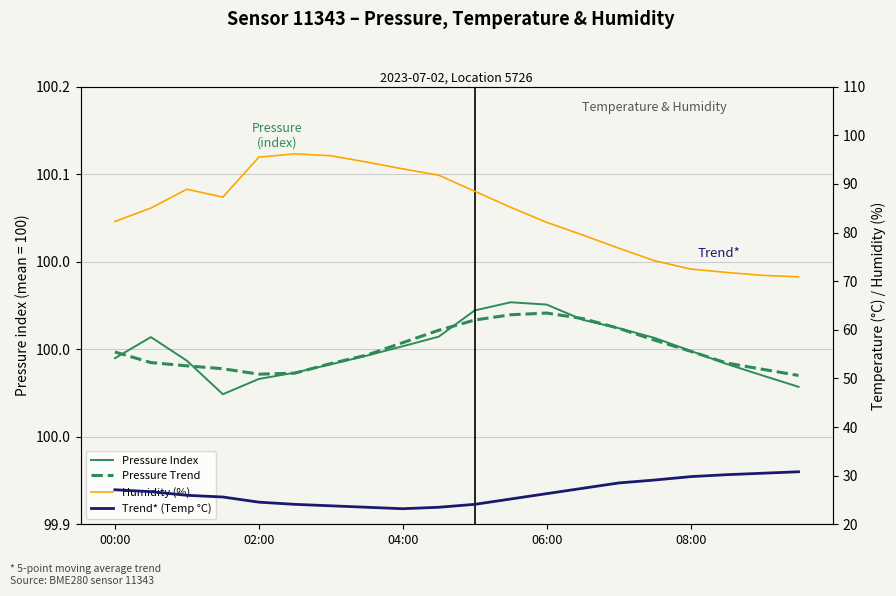

Reading left to right, what are all the values shown in this chart?

Pressure Index: 100.0	100.0	100.0	100.0	100.0	100.0	100.0	100.0	100.0	100.0	100.0	100.0	100.0	100.0	100.0	100.0	100.0	100.0	100.0	100.0
Pressure Trend: 100.0	100.0	100.0	100.0	100.0	100.0	100.0	100.0	100.0	100.0	100.0	100.0	100.0	100.0	100.0	100.0	100.0	100.0	100.0	100.0
Humidity (%): 82.3	85.0	88.9	87.3	95.5	96.2	95.8	94.5	93.1	91.8	88.5	85.2	82.1	79.5	76.8	74.2	72.5	71.8	71.2	70.9
Trend* (Temp °C): 27.1	26.7	26.0	25.6	24.6	24.1	23.8	23.5	23.2	23.5	24.1	25.2	26.3	27.4	28.5	29.1	29.8	30.2	30.5	30.8